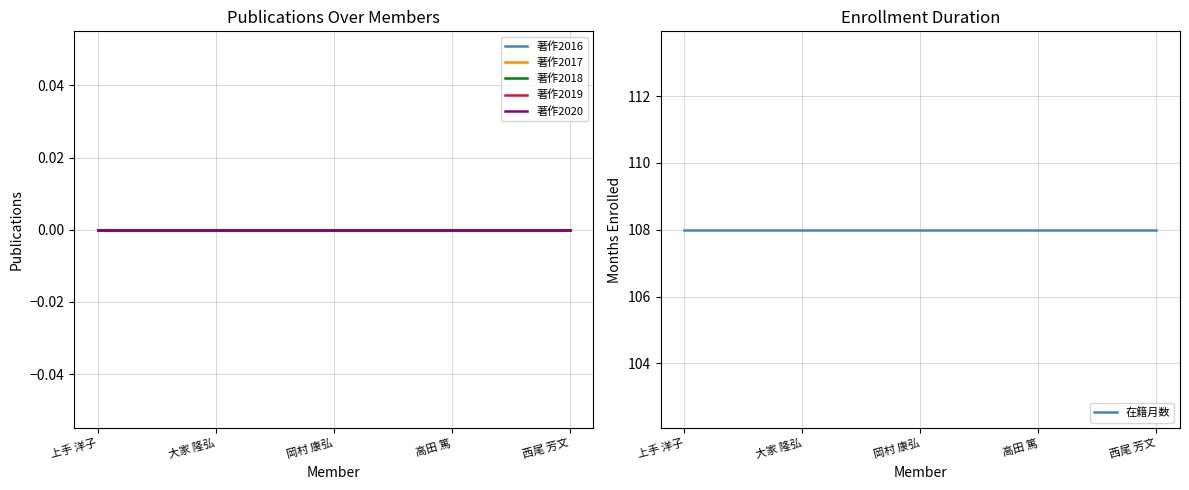

Which series changed the most between 大家 隆弘 and 高田 篤?

著作2016